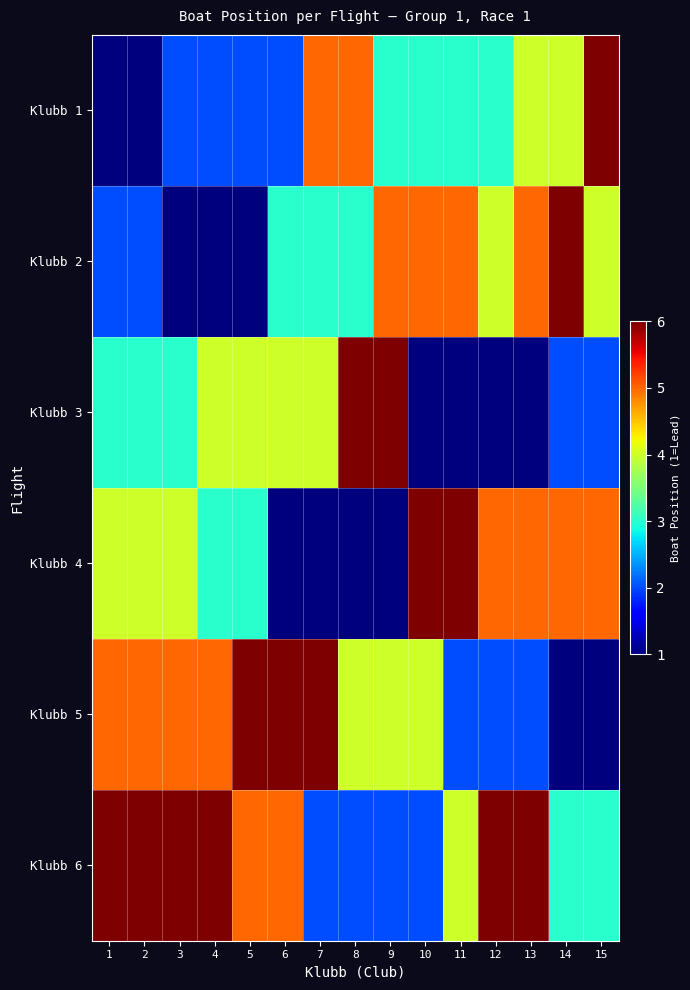

At which category is the sum across all series the highest?

13